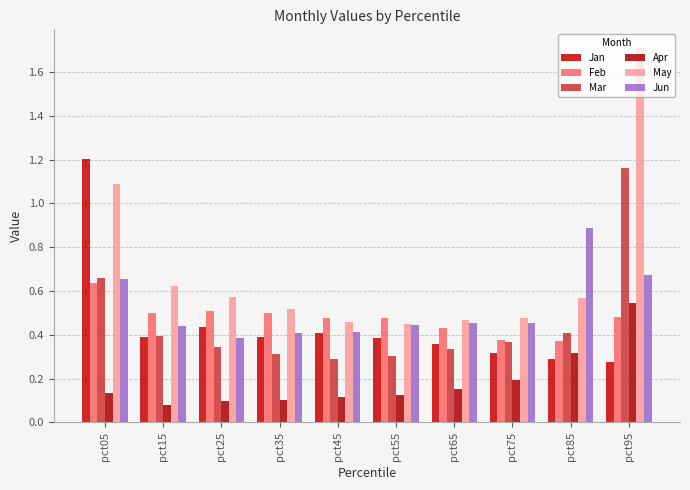

Reading left to right, what are all the values shown in this chart?

Jan: pct05=1.2	pct15=0.4	pct25=0.4	pct35=0.4	pct45=0.4	pct55=0.4	pct65=0.4	pct75=0.3	pct85=0.3	pct95=0.3
Feb: pct05=0.6	pct15=0.5	pct25=0.5	pct35=0.5	pct45=0.5	pct55=0.5	pct65=0.4	pct75=0.4	pct85=0.4	pct95=0.5
Mar: pct05=0.7	pct15=0.4	pct25=0.3	pct35=0.3	pct45=0.3	pct55=0.3	pct65=0.3	pct75=0.4	pct85=0.4	pct95=1.2
Apr: pct05=0.1	pct15=0.1	pct25=0.1	pct35=0.1	pct45=0.1	pct55=0.1	pct65=0.2	pct75=0.2	pct85=0.3	pct95=0.5
May: pct05=1.1	pct15=0.6	pct25=0.6	pct35=0.5	pct45=0.5	pct55=0.5	pct65=0.5	pct75=0.5	pct85=0.6	pct95=1.7
Jun: pct05=0.7	pct15=0.4	pct25=0.4	pct35=0.4	pct45=0.4	pct55=0.4	pct65=0.5	pct75=0.5	pct85=0.9	pct95=0.7